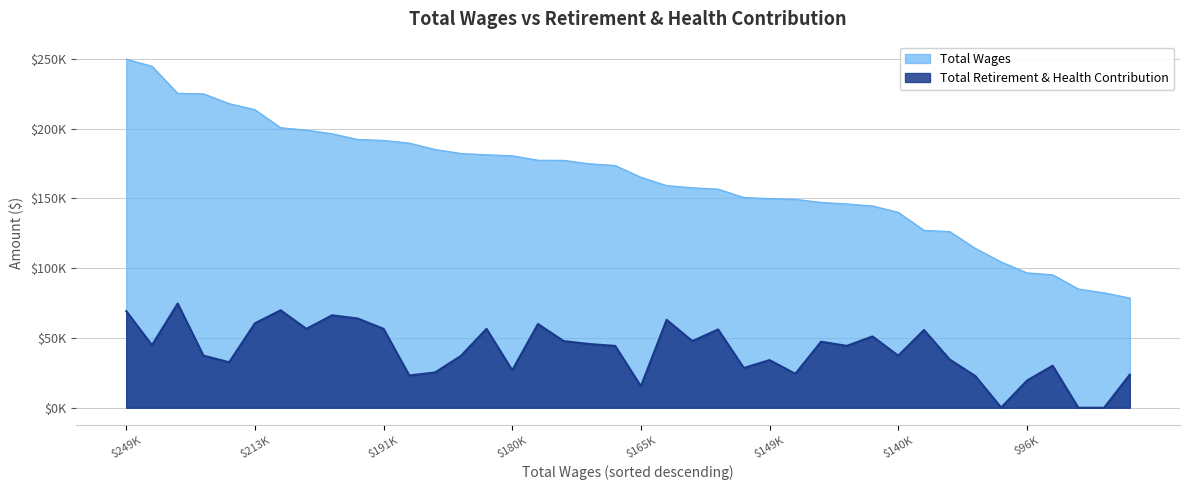

Does the chart display data point markers on the line(s)?

No